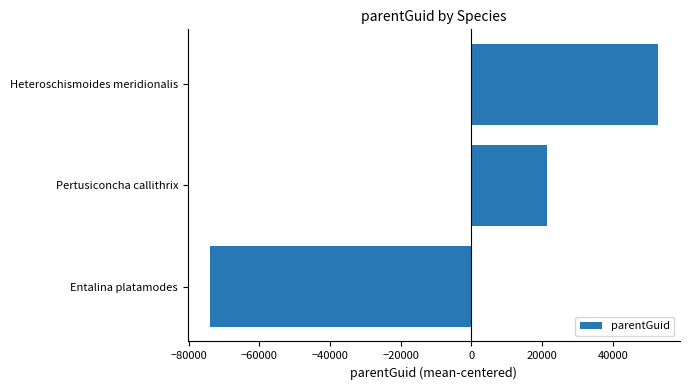

Which has a higher value, Heteroschismoides meridionalis or Pertusiconcha callithrix?

Heteroschismoides meridionalis